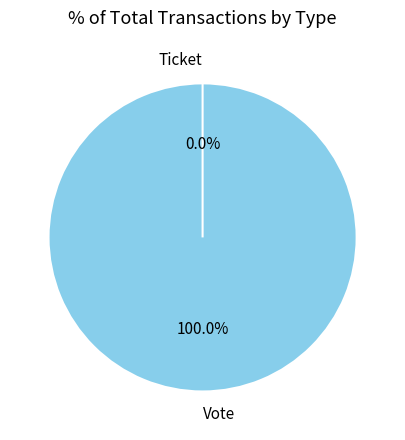

To the nearest percent, what percentage of the pie is Vote?

100%